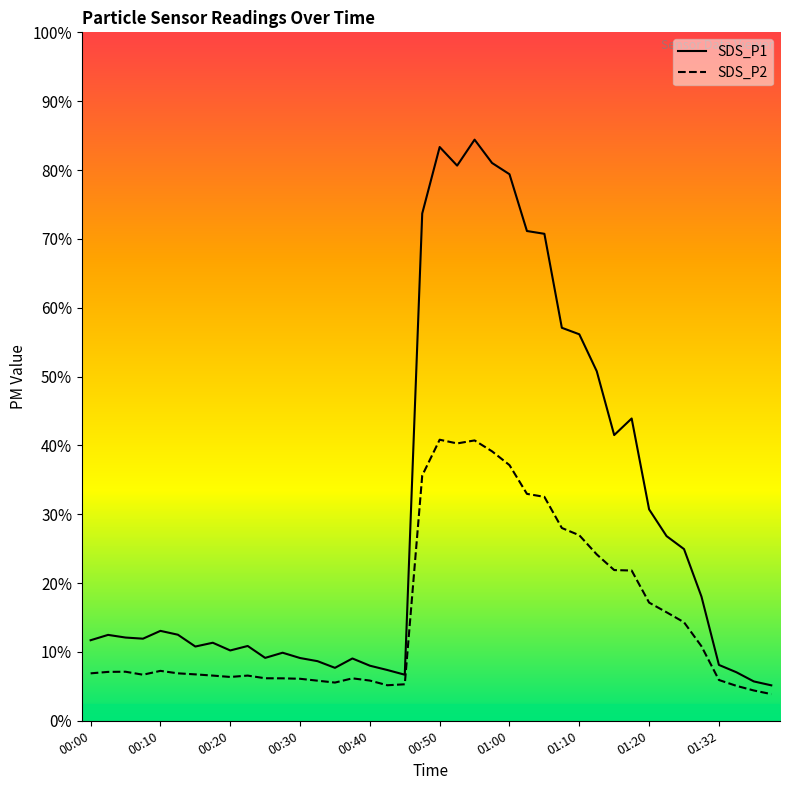

The value of SDS_P1 at 00:28 is 19.8. True or false?

True